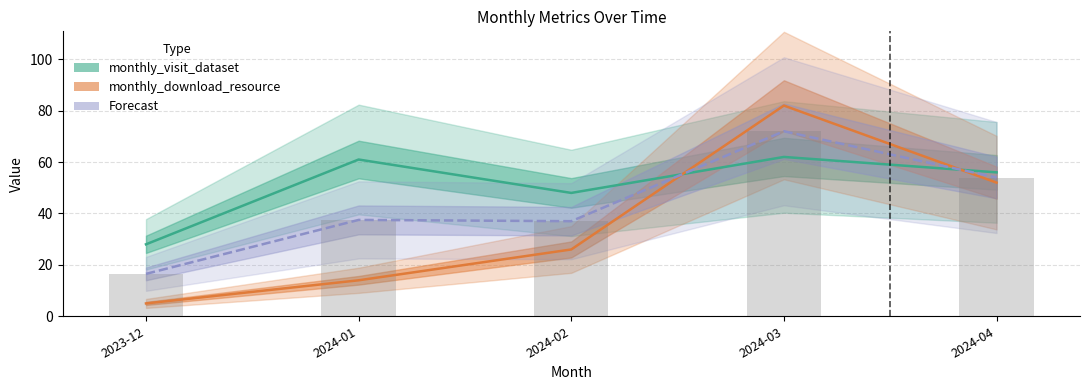

How many values in the Forecast (combined) series exceed 37?

3